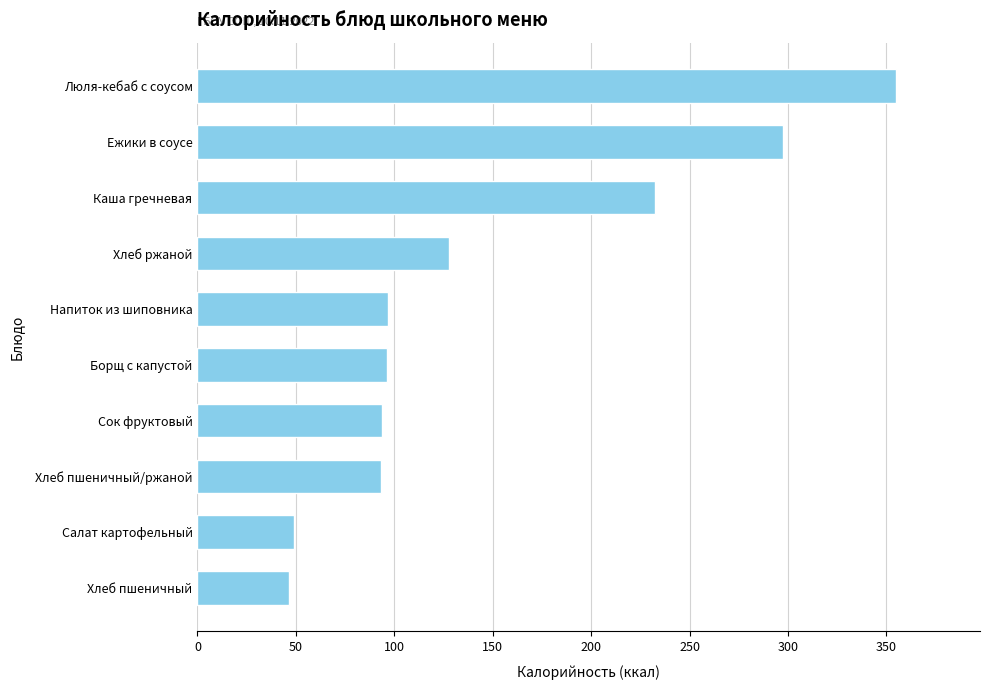

What is the minimum value shown in the chart?

46.6